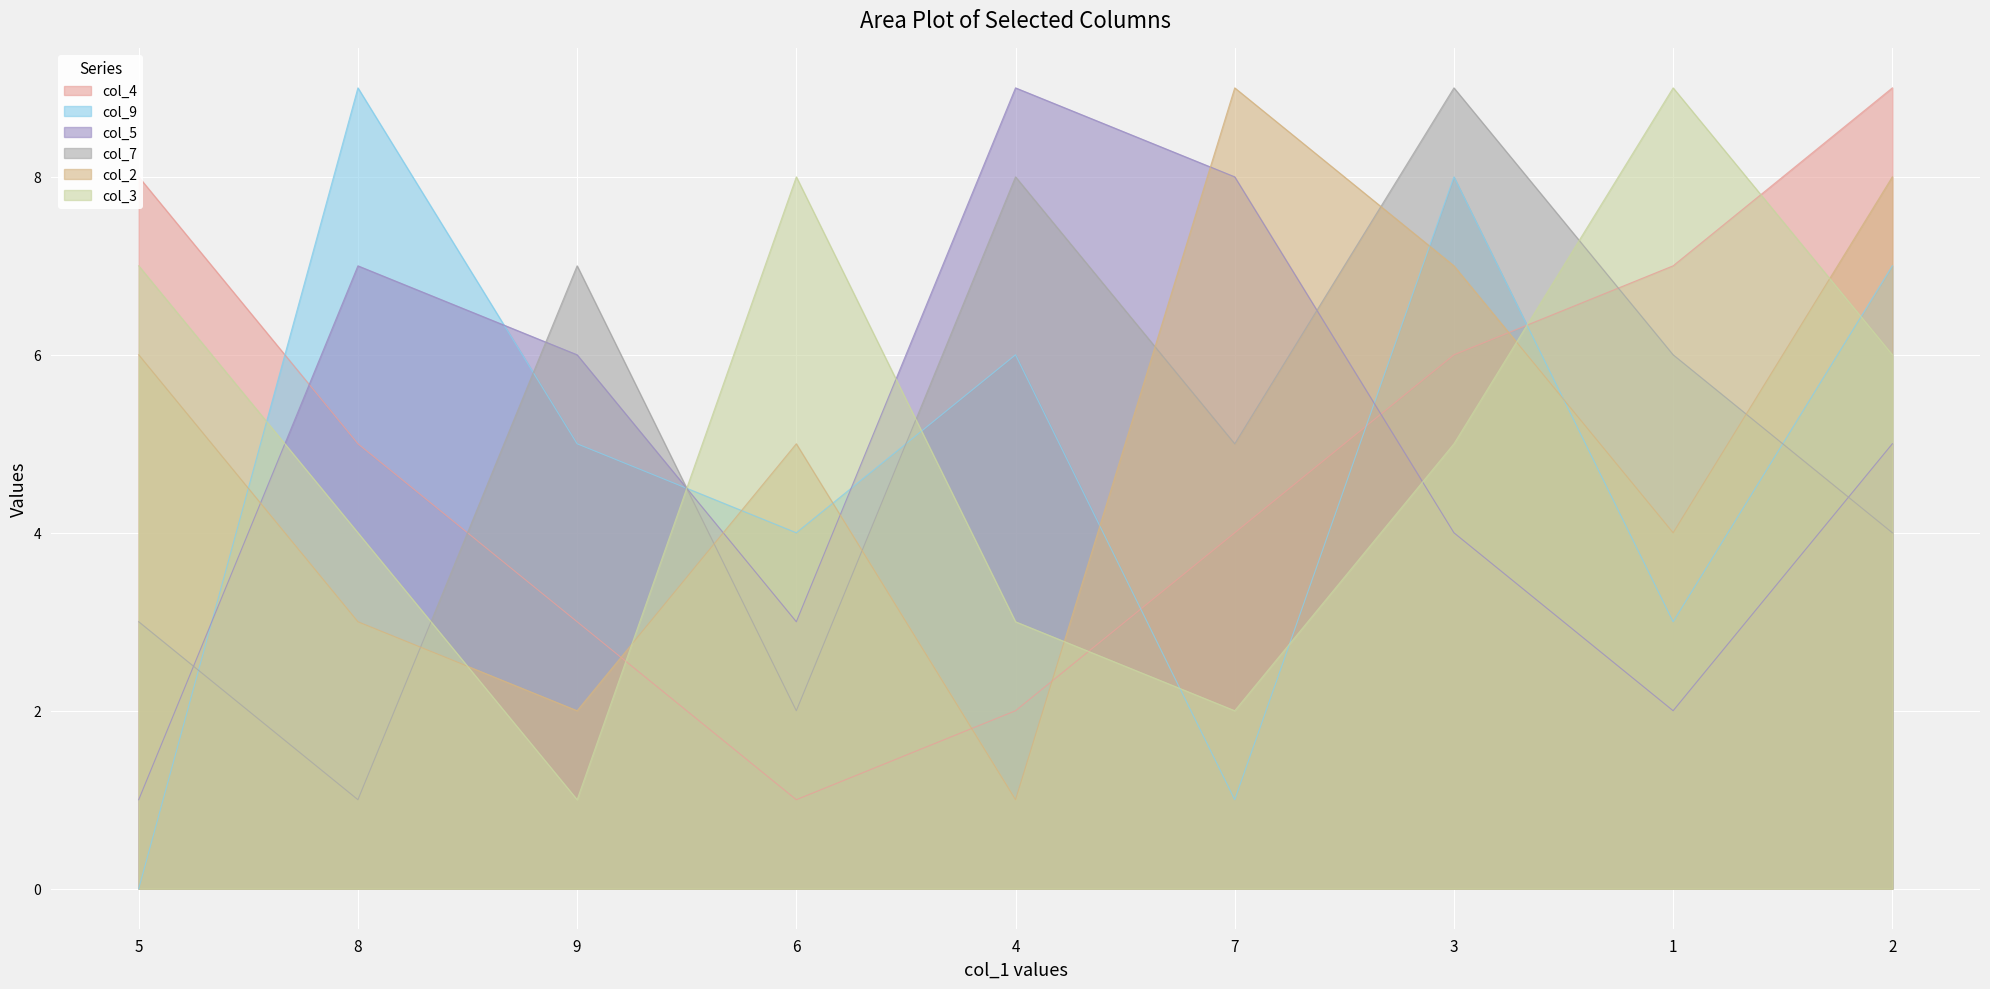

The col_9 series shows 7 at 2. True or false?

True